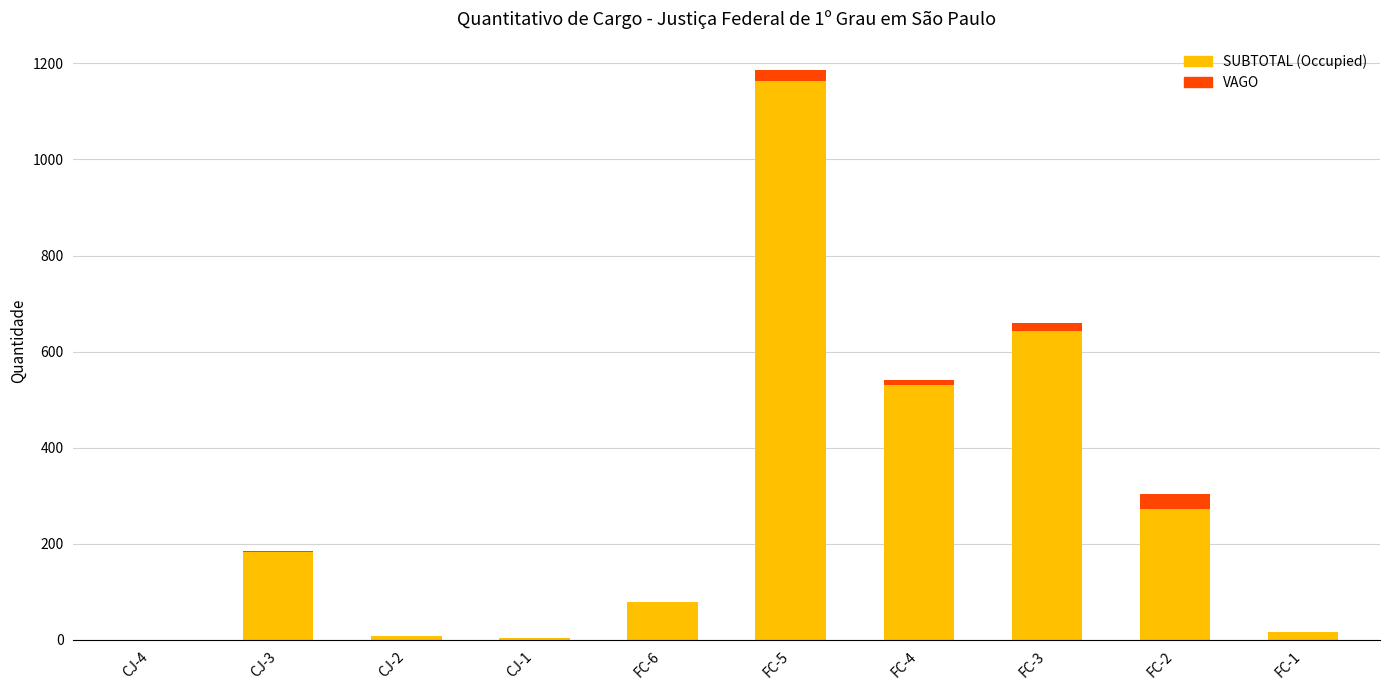

At which label does SUBTOTAL (Occupied) reach its peak?

FC-5